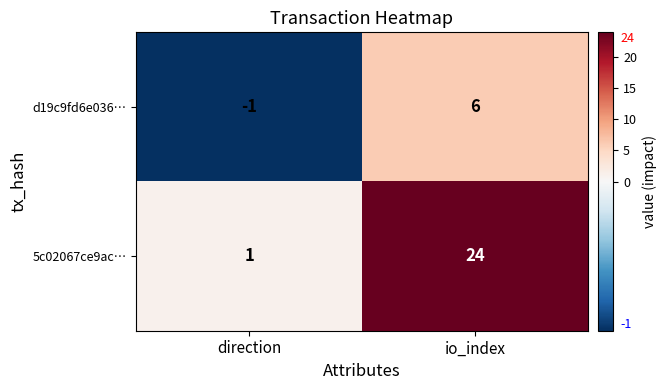

The value of 5c02067ce9ac… at direction is 1. True or false?

True